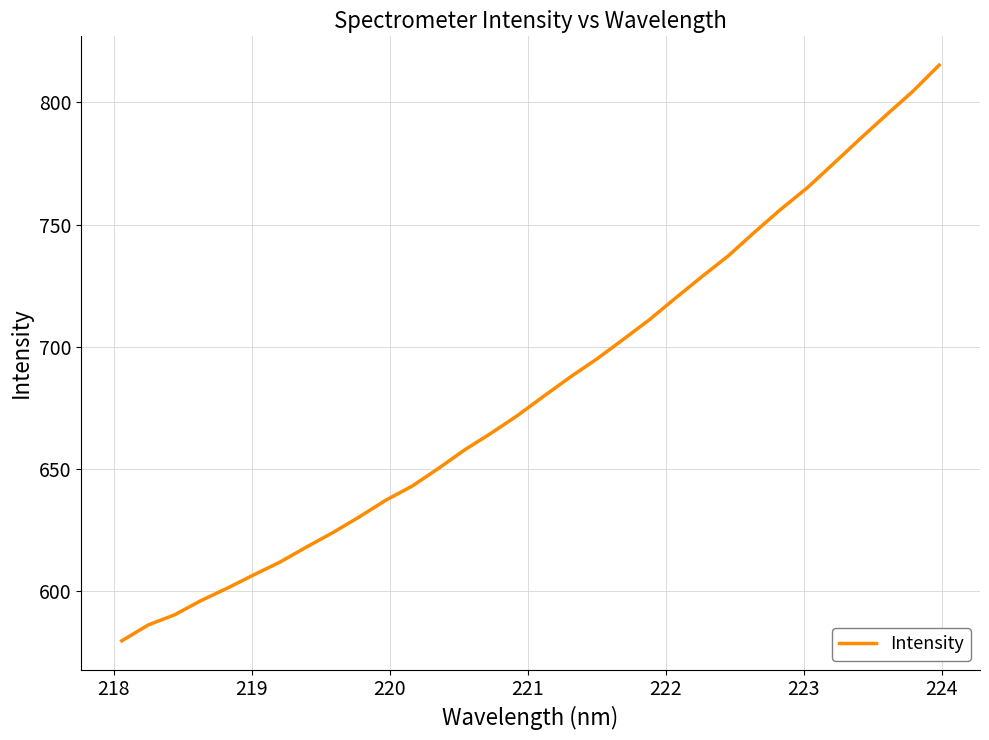

What is the smallest value displayed?

579.7